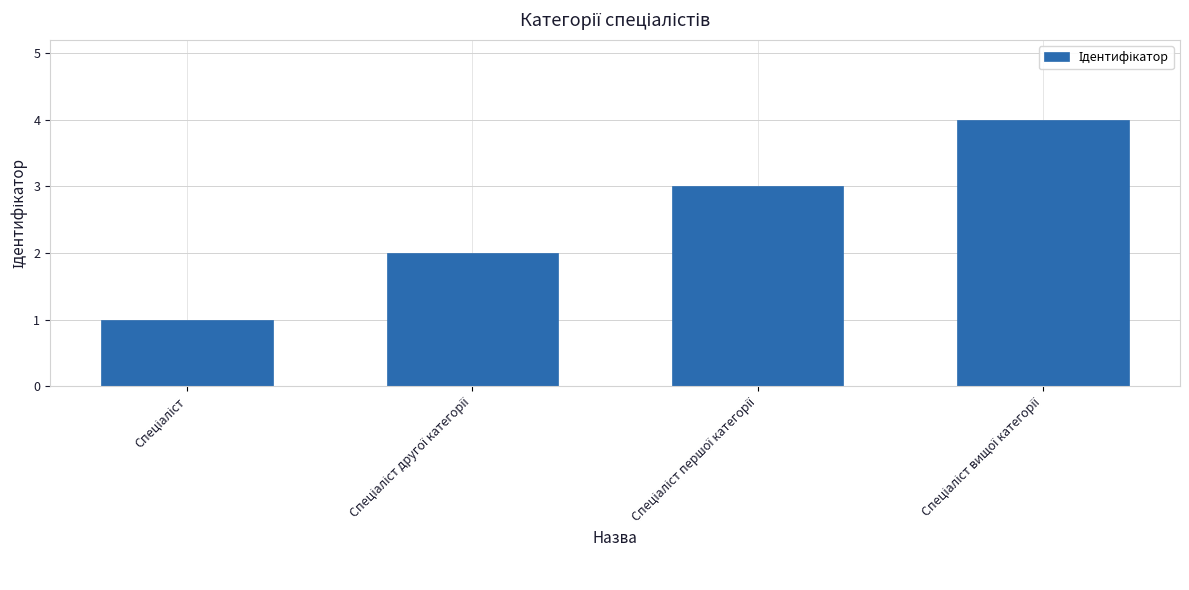

What is the sum of all values?

10